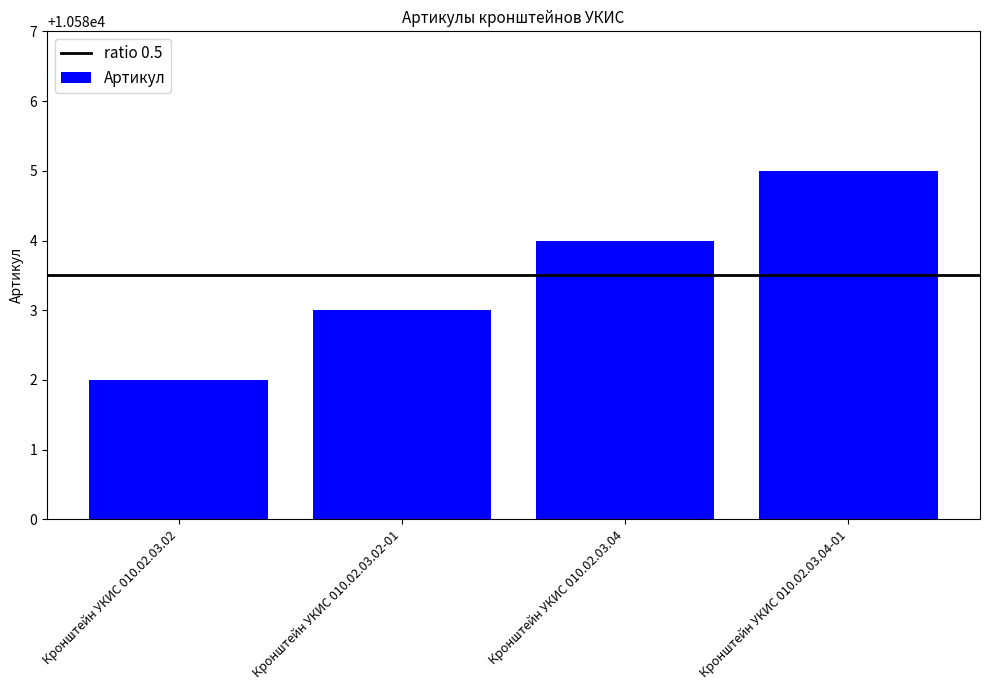

Rank the categories by value from highest to lowest.

Кронштейн УКИС 010.02.03.04-01, Кронштейн УКИС 010.02.03.04, Кронштейн УКИС 010.02.03.02-01, Кронштейн УКИС 010.02.03.02